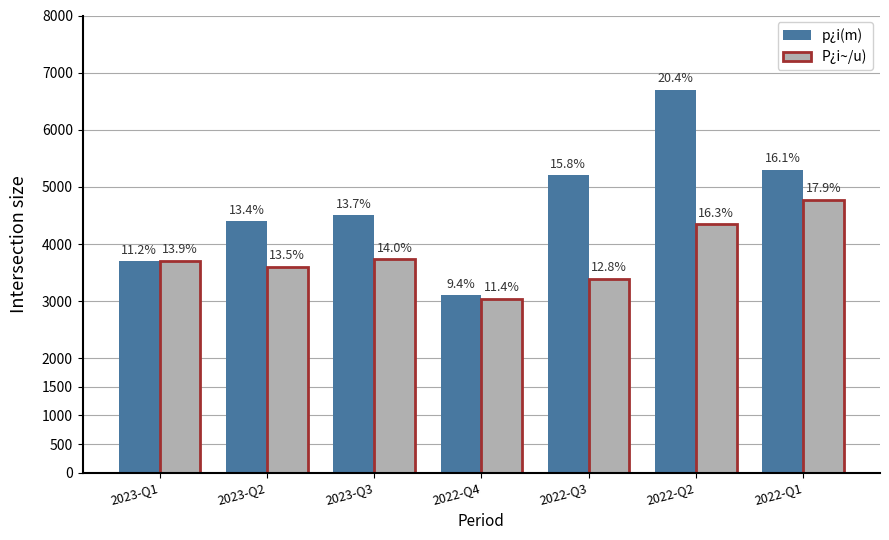

What is the total value across all series at 2023-Q1?

7402